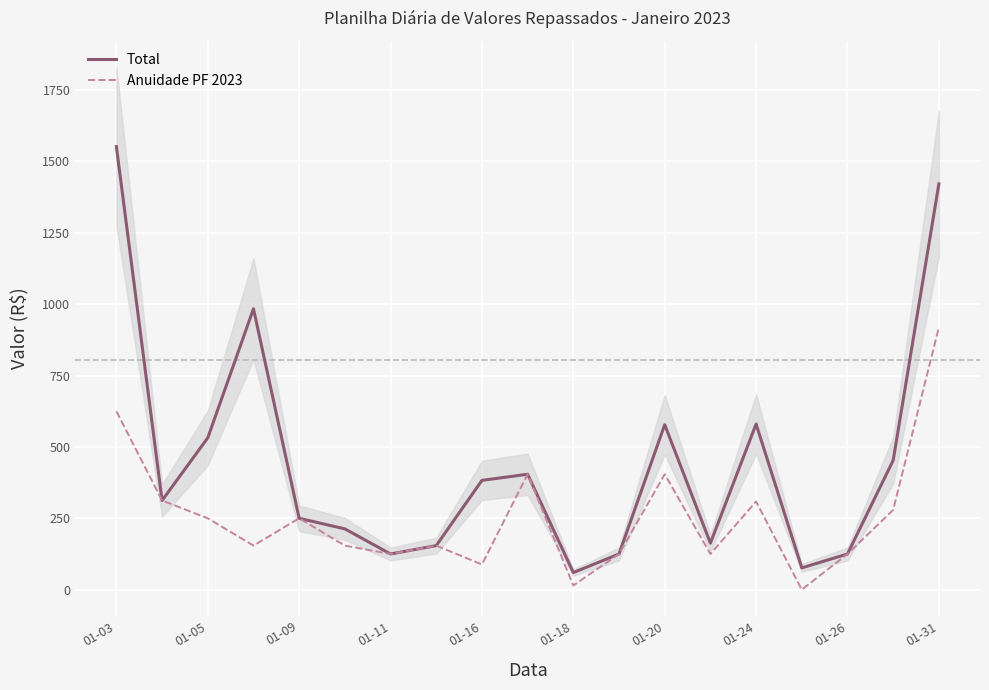

The value of Total at 01-05 is 531.8. True or false?

True